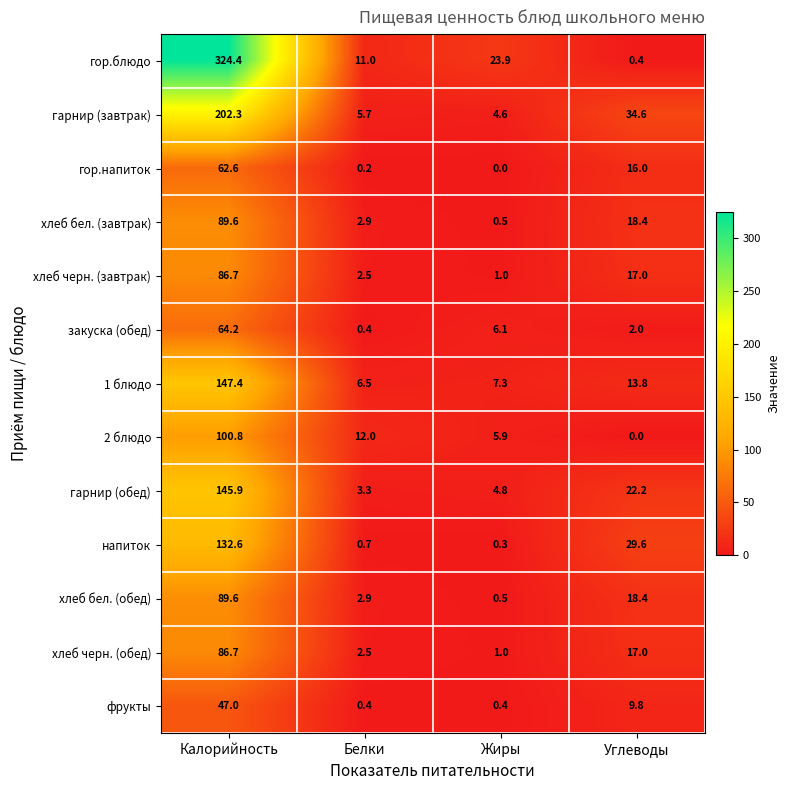

What is the minimum value for хлеб бел. (обед)?

0.5